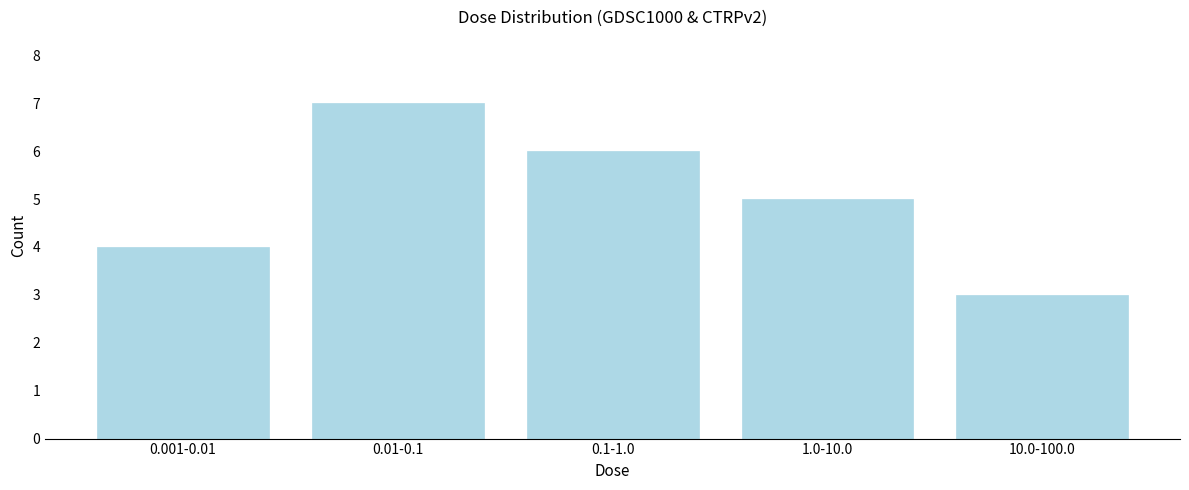

Reading left to right, transcribe all the data shown in this chart.

4	7	6	5	3